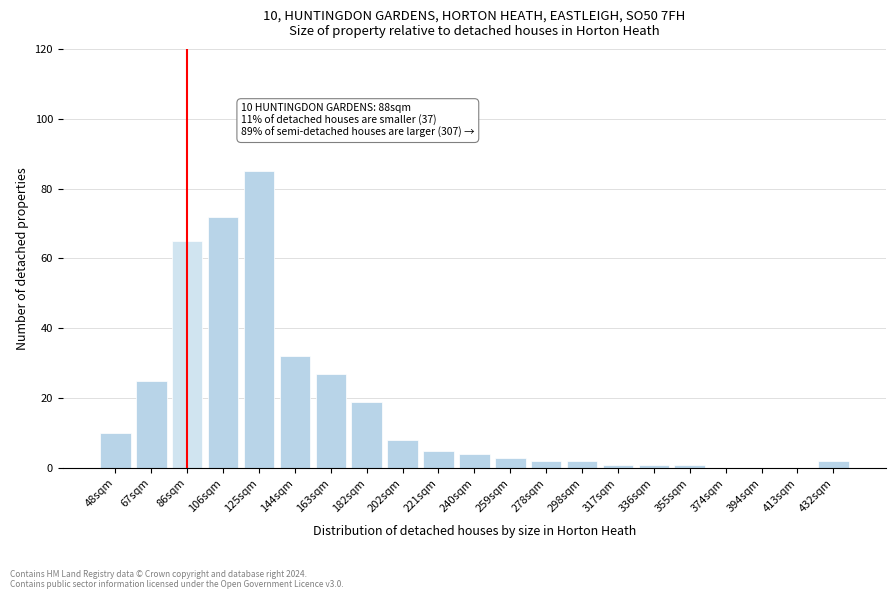

Reading left to right, transcribe all the data shown in this chart.

48sqm=10	67sqm=25	86sqm=65	106sqm=72	125sqm=85	144sqm=32	163sqm=27	182sqm=19	202sqm=8	221sqm=5	240sqm=4	259sqm=3	278sqm=2	298sqm=2	317sqm=1	336sqm=1	355sqm=1	374sqm=0	394sqm=0	413sqm=0	432sqm=2